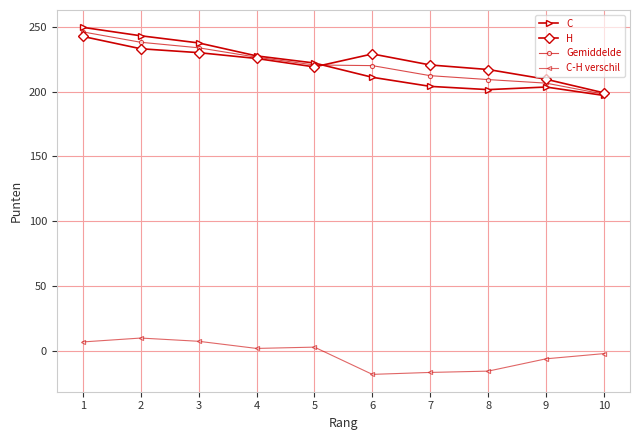

At 8, list the series in order from largest to smallest.

H, Gemiddelde, C, C-H verschil